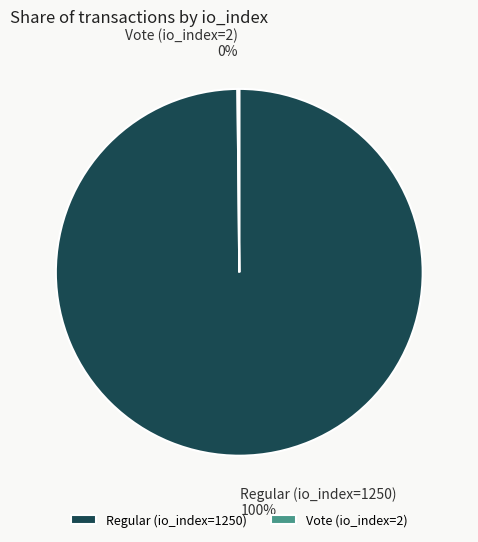

True or false: Regular (io_index=1250) accounts for 100% of the total.

True